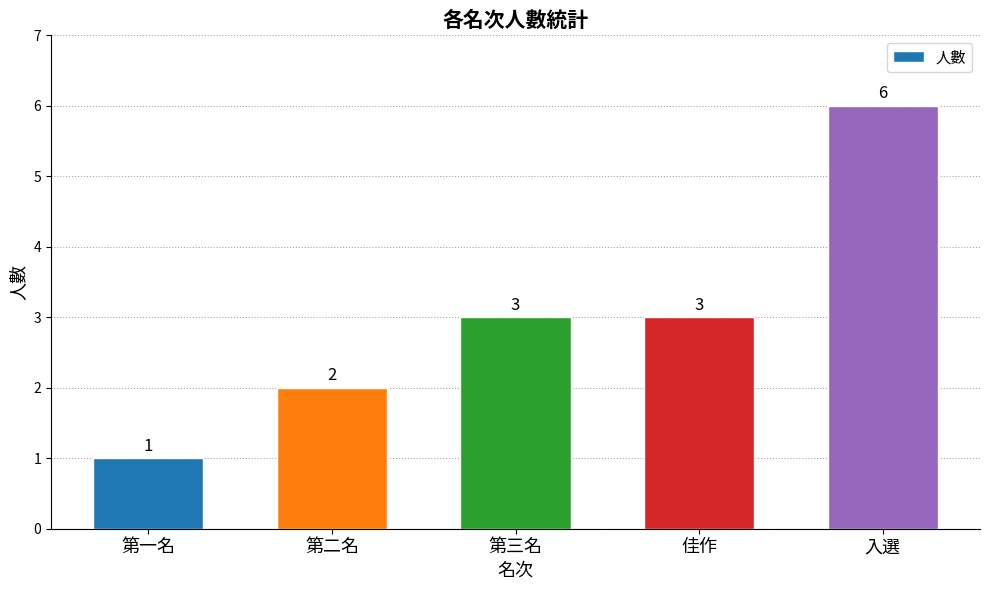

What is the change in value from 第二名 to 第三名?

+1